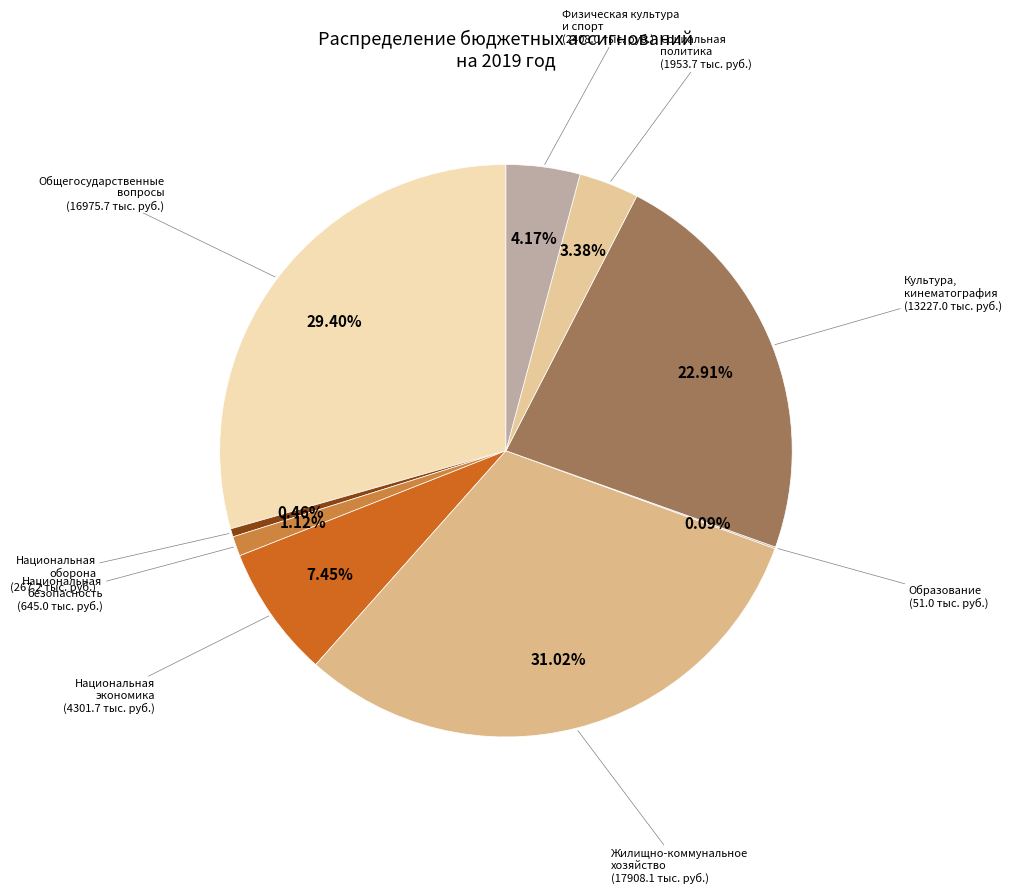

Between Культура, кинематография and Национальная экономика, which is larger?

Культура, кинематография